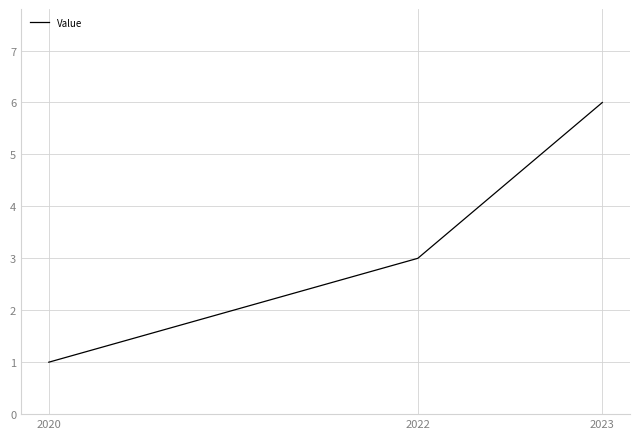

What is the average value?

3